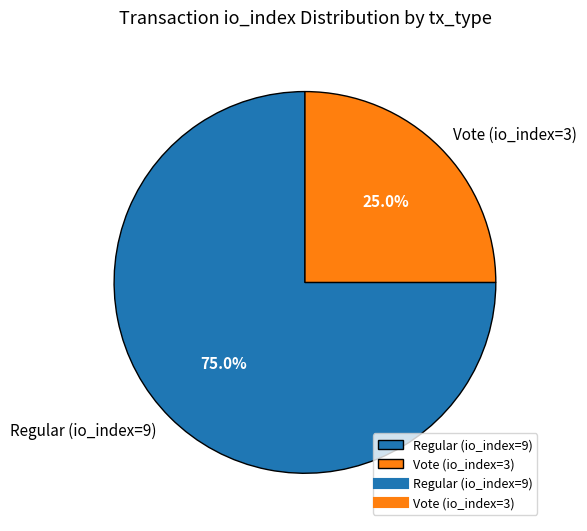

To the nearest percent, what is the average slice percentage?

50%